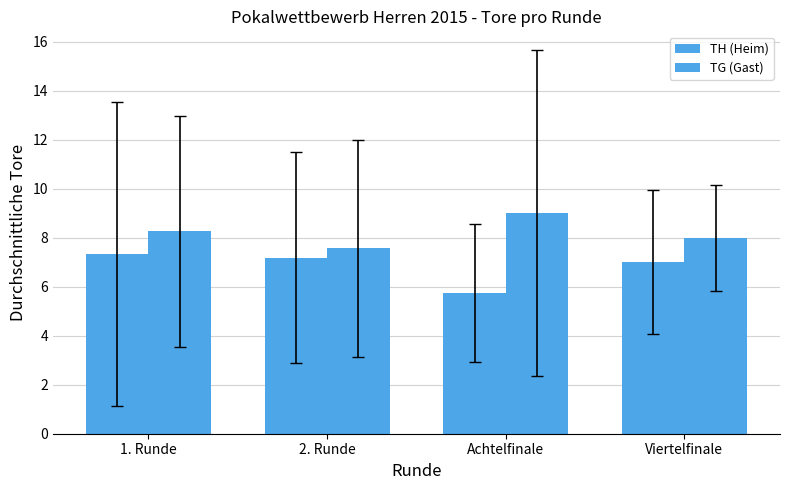

What is the spread (max minus min) of values at 1. Runde?

0.9